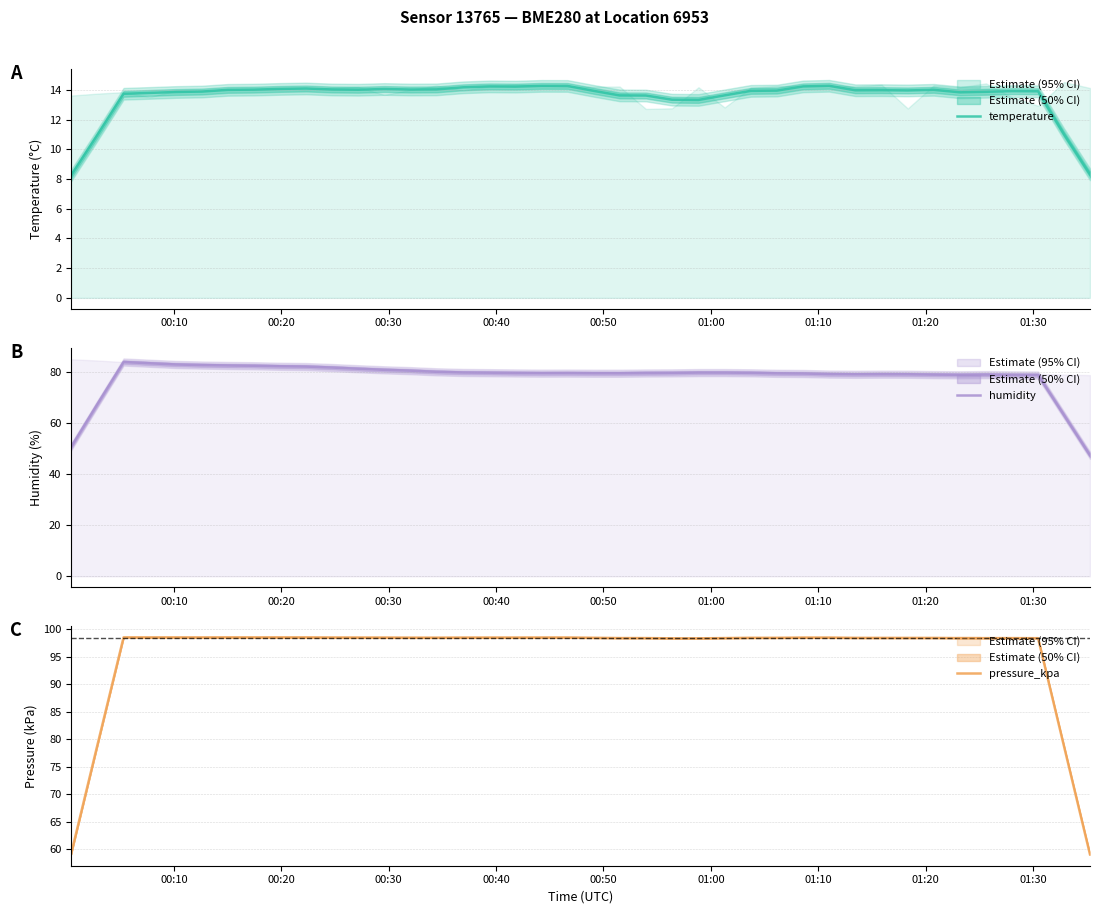

What is the maximum value for pressure_kpa?

98.5